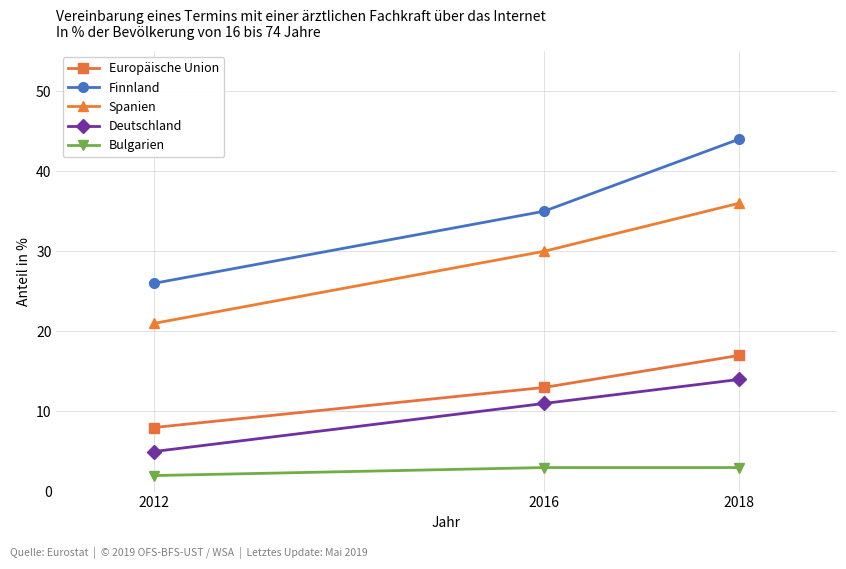

The value of Spanien at 2016 is 30. True or false?

True